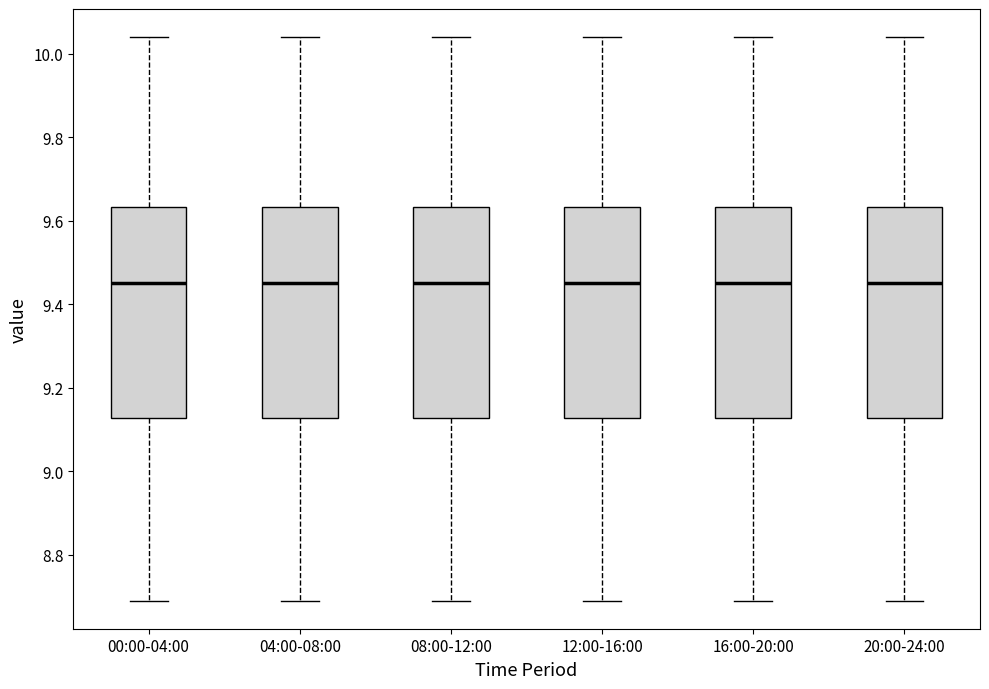

Reading left to right, transcribe this box plot: for each box, give where its median line is, the range the box spans, and where its two whiskers end, as read against the y-axis. The values are not printed on the chart, so give them approximately, as read against the axis.

00:00-04:00: median 9.46, box 9.12 to 9.64, whiskers 8.70 to 10.04
04:00-08:00: median 9.46, box 9.12 to 9.64, whiskers 8.70 to 10.04
08:00-12:00: median 9.46, box 9.12 to 9.64, whiskers 8.70 to 10.04
12:00-16:00: median 9.46, box 9.12 to 9.64, whiskers 8.70 to 10.04
16:00-20:00: median 9.46, box 9.12 to 9.64, whiskers 8.70 to 10.04
20:00-24:00: median 9.46, box 9.12 to 9.64, whiskers 8.70 to 10.04